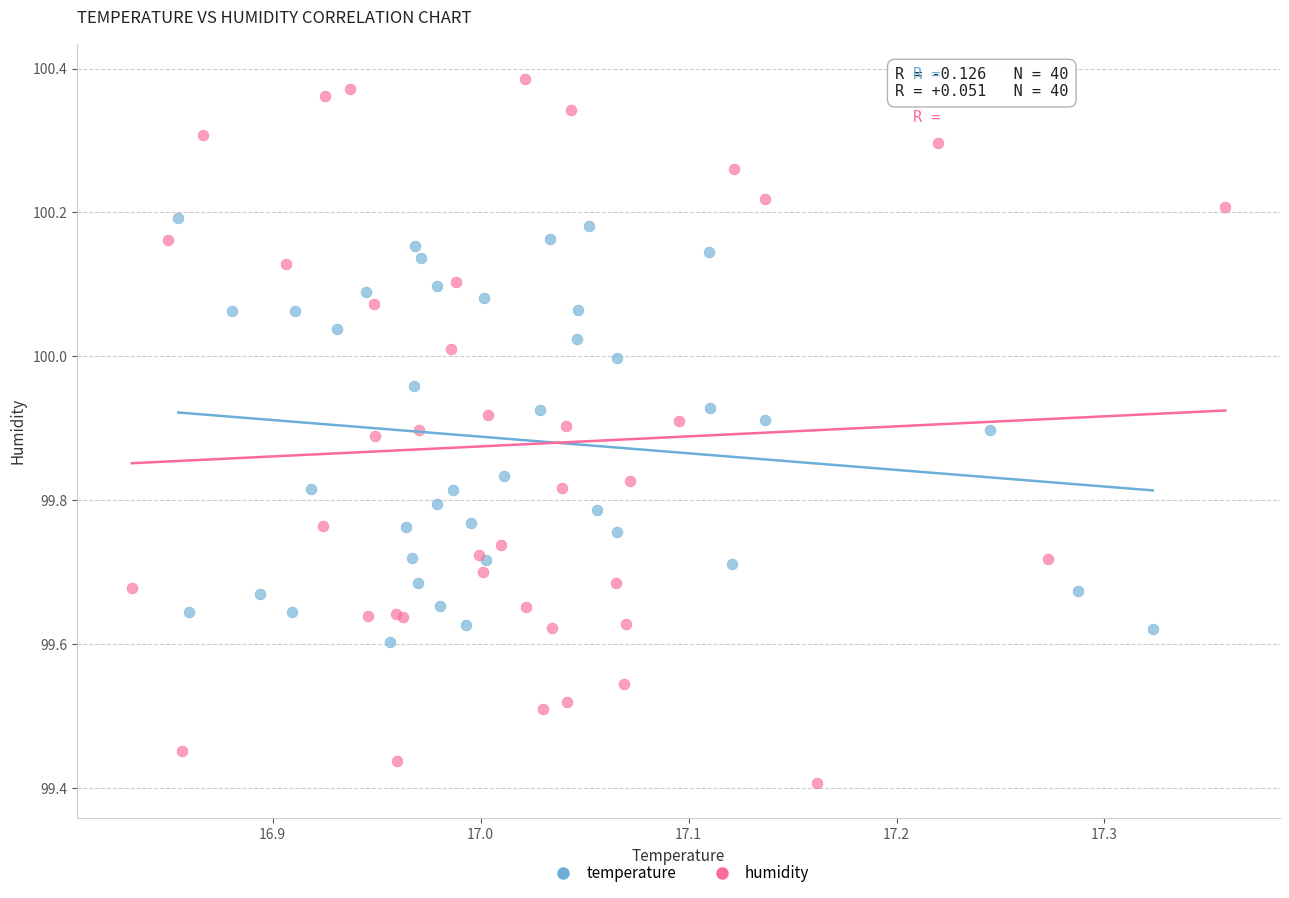

Which series contains the lowest Y value?

humidity